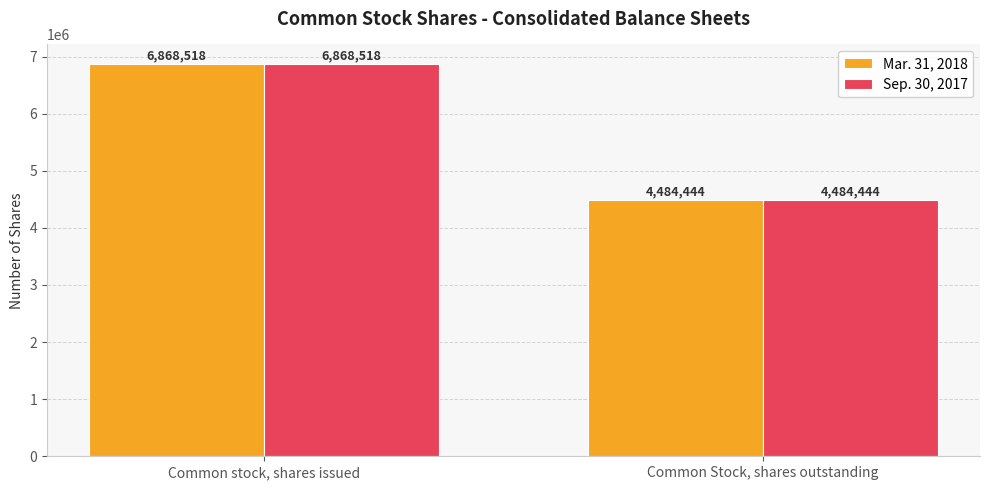

How many groups of bars are there?

2